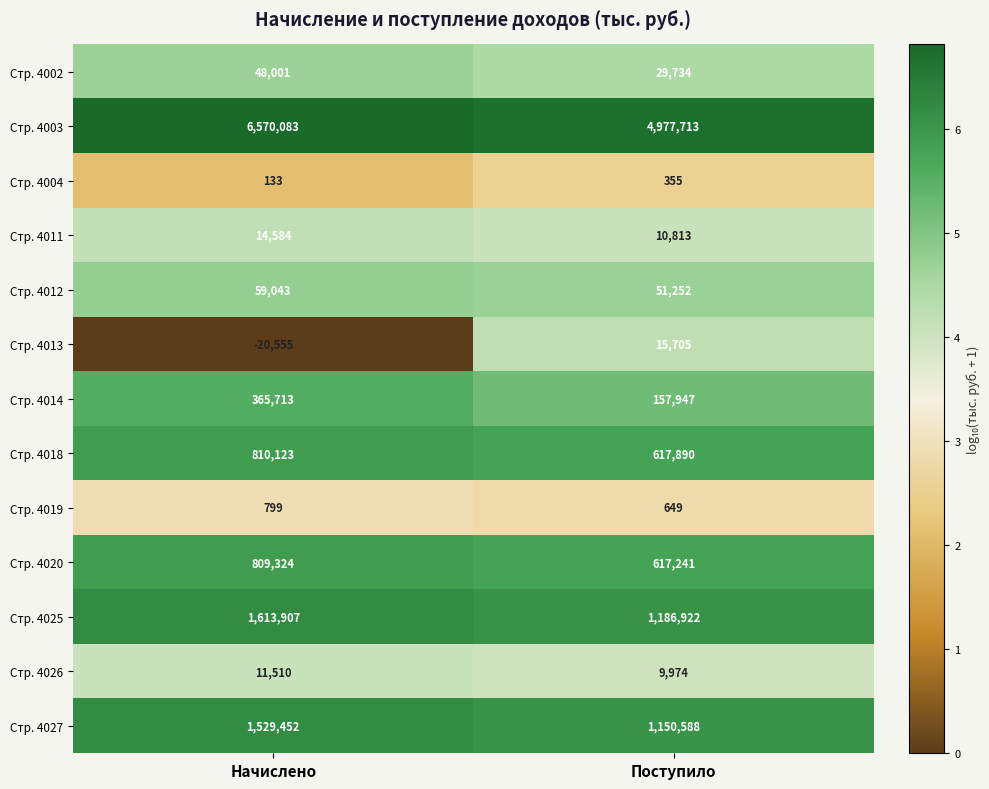

What is the approximate value of Стр. 4003 at Начислено, to the nearest 100?

6570100